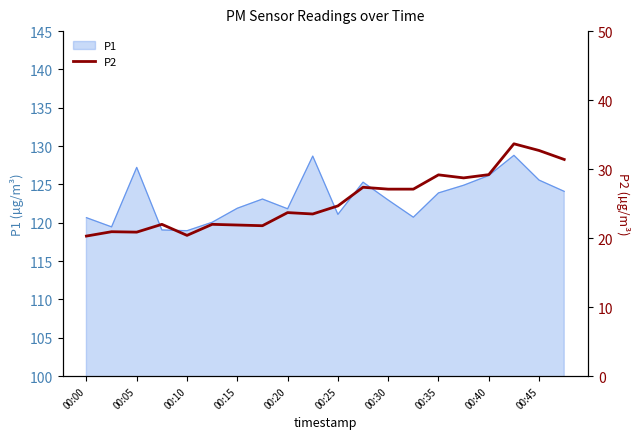

True or false: P1 has a value of 121.9 at 00:15.

True